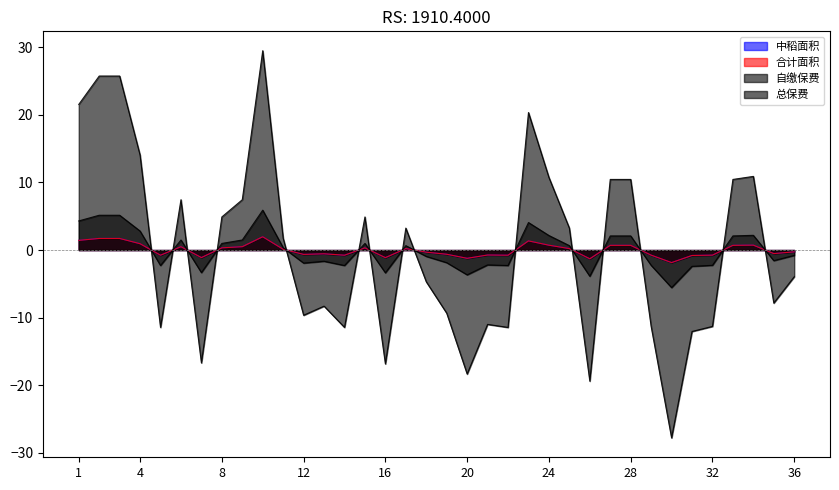

Where do 合计面积 and 自缴保费 first cross each other?

4 and 5